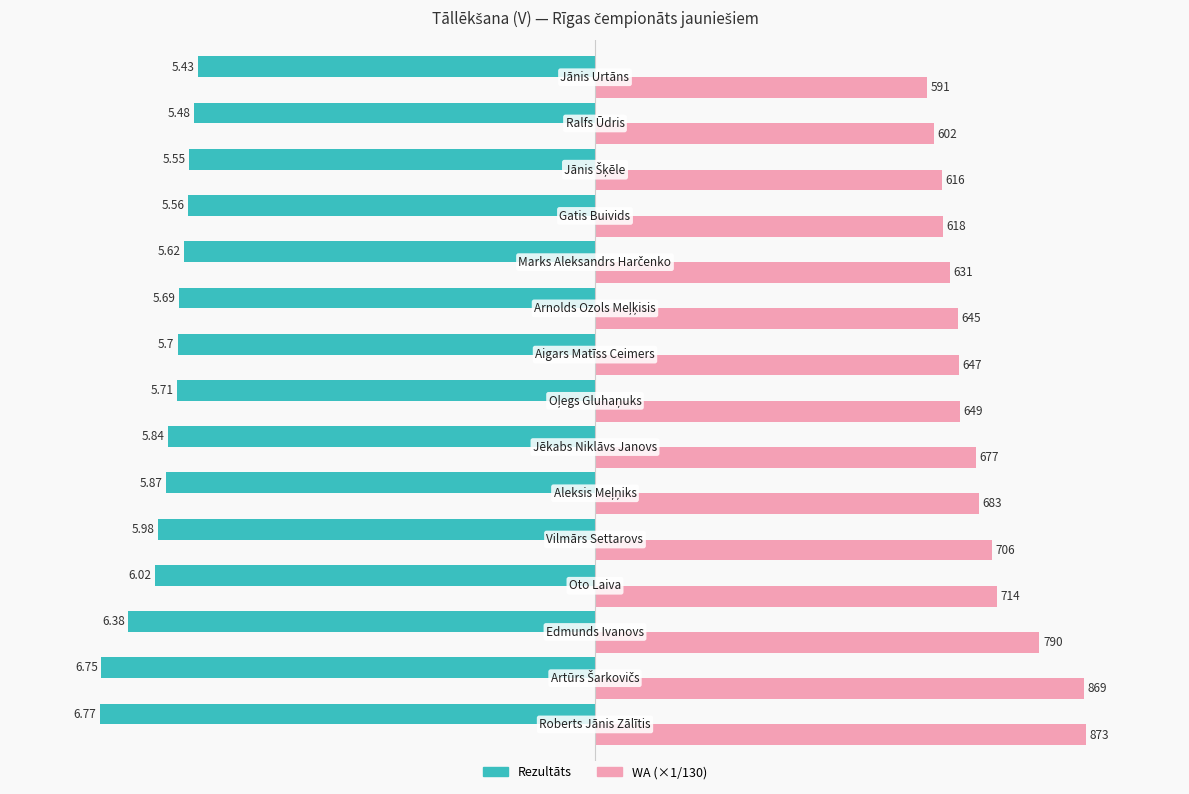

What is the value of the Rezultāts bar at the 5th from the left?

-6.0